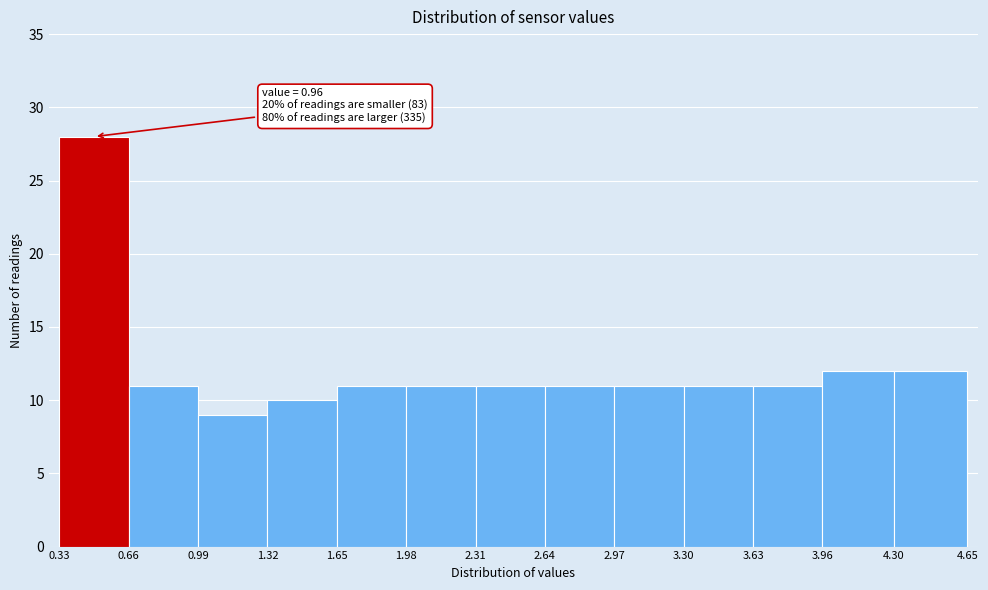

Which range on the x-axis has the tallest bar?

0.33 to 0.66